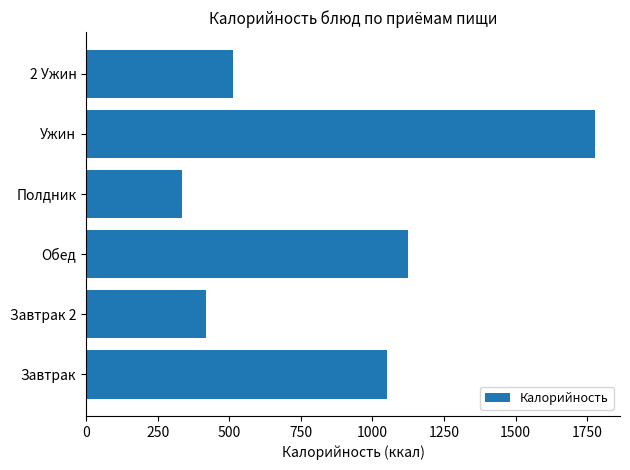

What is the average value?

869.8